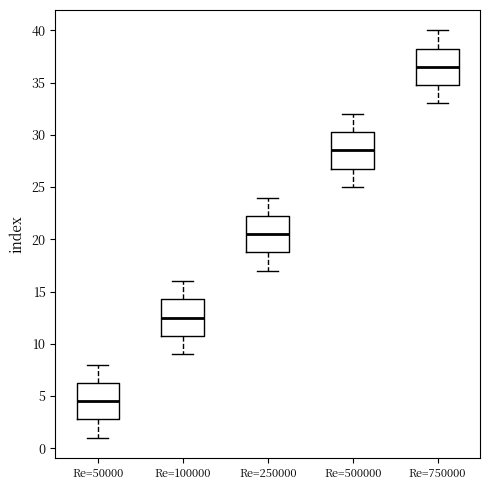

Reading left to right, transcribe this box plot: for each box, give where its median line is, the range the box spans, and where its two whiskers end, as read against the y-axis. The values are not printed on the chart, so give them approximately, as read against the axis.

Re=50000: median 4.5, box 3.0 to 6.5, whiskers 1.0 to 8.0
Re=100000: median 12.5, box 11.0 to 14.5, whiskers 9.0 to 16.0
Re=250000: median 20.5, box 19.0 to 22.5, whiskers 17.0 to 24.0
Re=500000: median 28.5, box 27.0 to 30.5, whiskers 25.0 to 32.0
Re=750000: median 36.5, box 35.0 to 38.5, whiskers 33.0 to 40.0